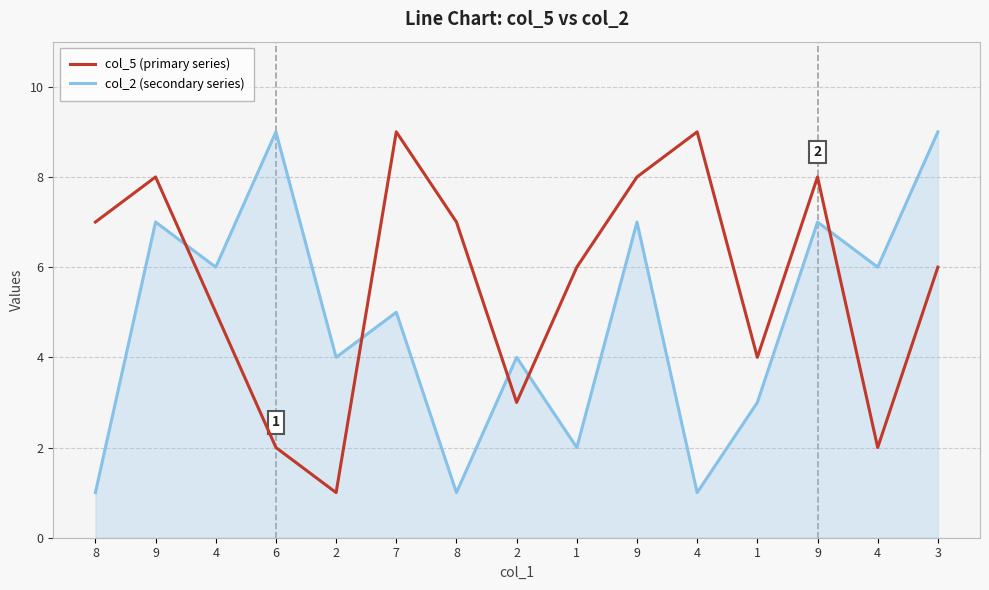

The value of col_2 (secondary series) at 1 is 0. True or false?

False